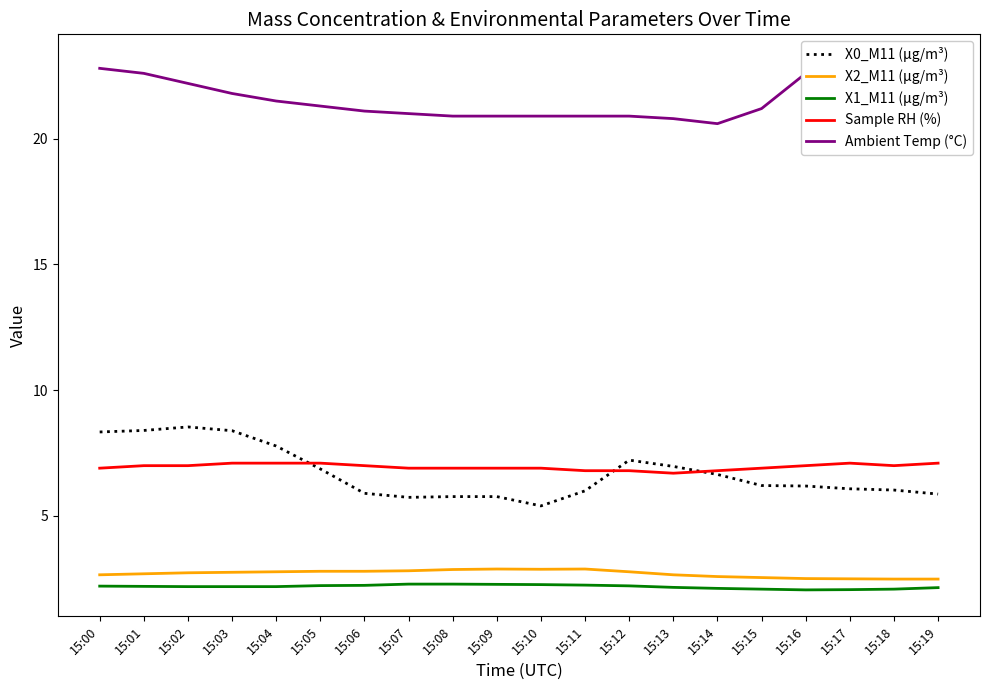

What is the value of the Ambient Temp (°C) point at the 1st from the left?

22.8